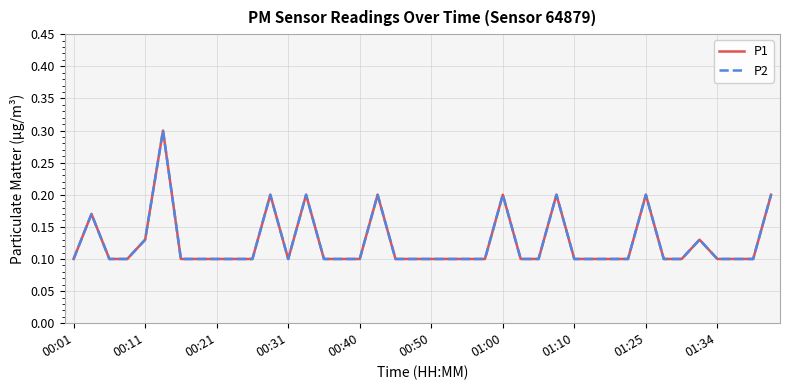

True or false: P2 and P1 intersect in this chart.

False